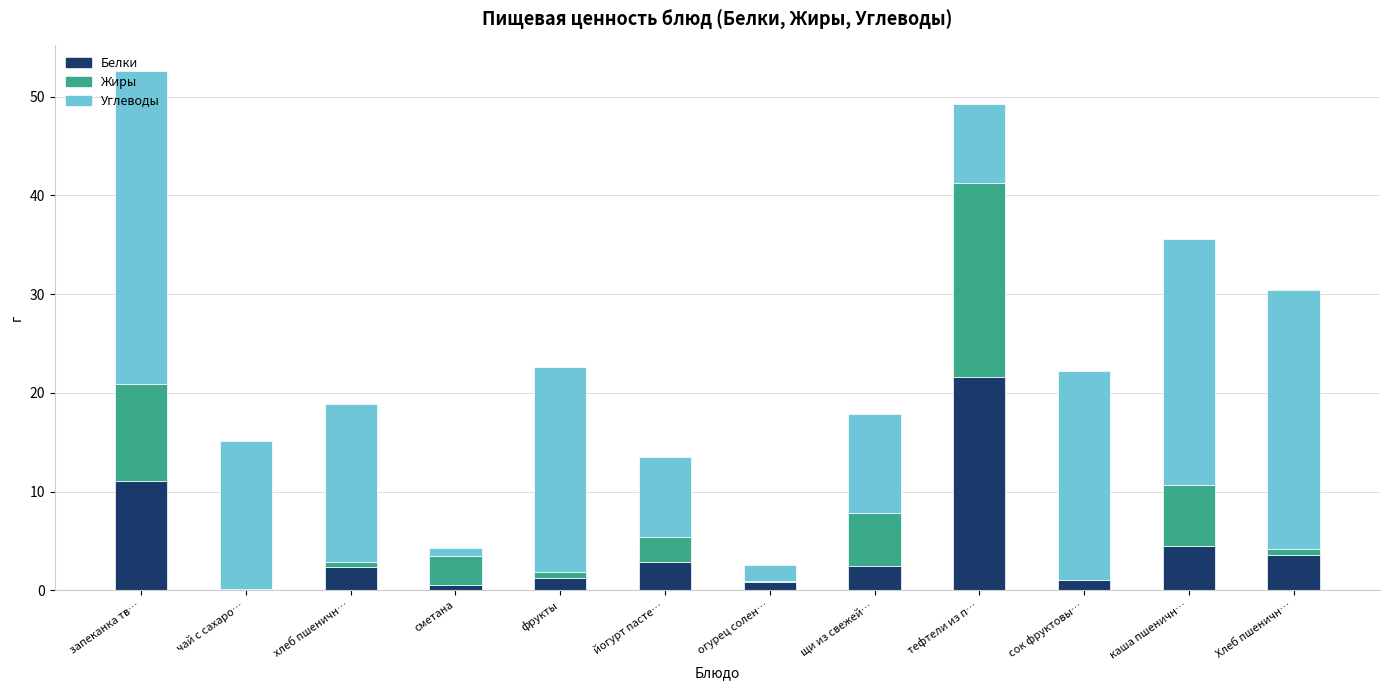

What is the maximum value for Белки?

21.6